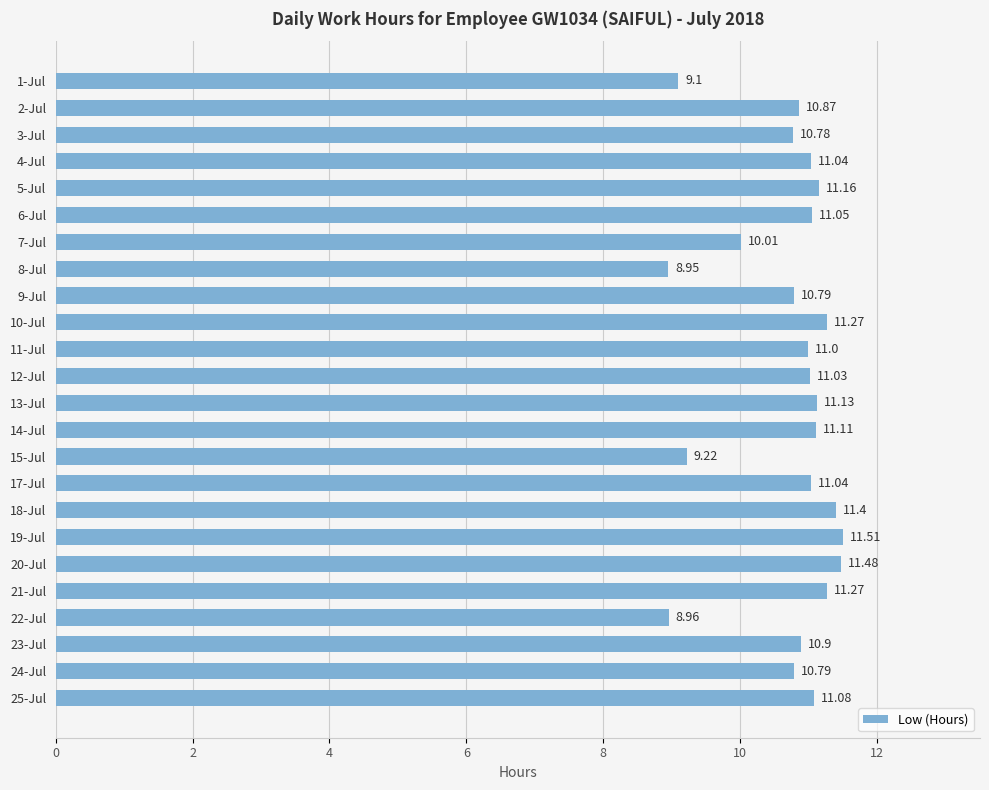

Approximately how many times larger is the value at 17-Jul compared to 18-Jul?

1.0